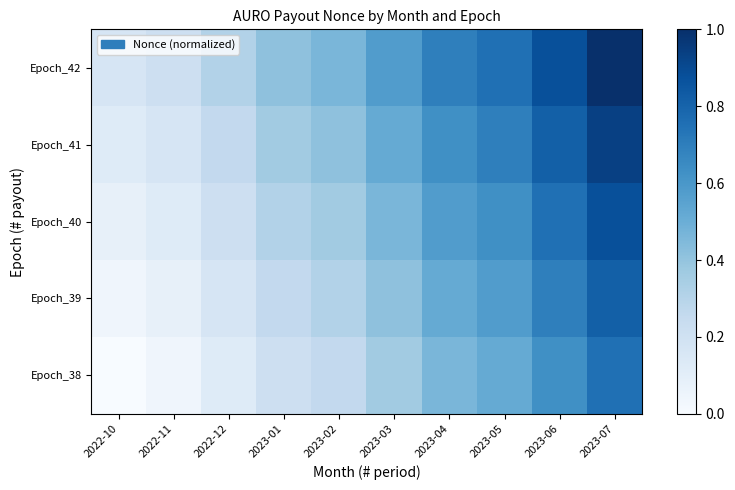

Reading left to right, what are all the values shown in this chart?

Epoch_38: 2022-10=0.0	2022-11=0.0	2022-12=0.1	2023-01=0.2	2023-02=0.3	2023-03=0.4	2023-04=0.5	2023-05=0.5	2023-06=0.6	2023-07=0.8
Epoch_39: 2022-10=0.0	2022-11=0.1	2022-12=0.2	2023-01=0.3	2023-02=0.3	2023-03=0.4	2023-04=0.5	2023-05=0.6	2023-06=0.7	2023-07=0.8
Epoch_40: 2022-10=0.1	2022-11=0.1	2022-12=0.2	2023-01=0.3	2023-02=0.4	2023-03=0.5	2023-04=0.6	2023-05=0.6	2023-06=0.8	2023-07=0.9
Epoch_41: 2022-10=0.1	2022-11=0.2	2022-12=0.3	2023-01=0.4	2023-02=0.4	2023-03=0.5	2023-04=0.6	2023-05=0.7	2023-06=0.8	2023-07=0.9
Epoch_42: 2022-10=0.2	2022-11=0.2	2022-12=0.3	2023-01=0.4	2023-02=0.5	2023-03=0.6	2023-04=0.7	2023-05=0.8	2023-06=0.9	2023-07=1.0